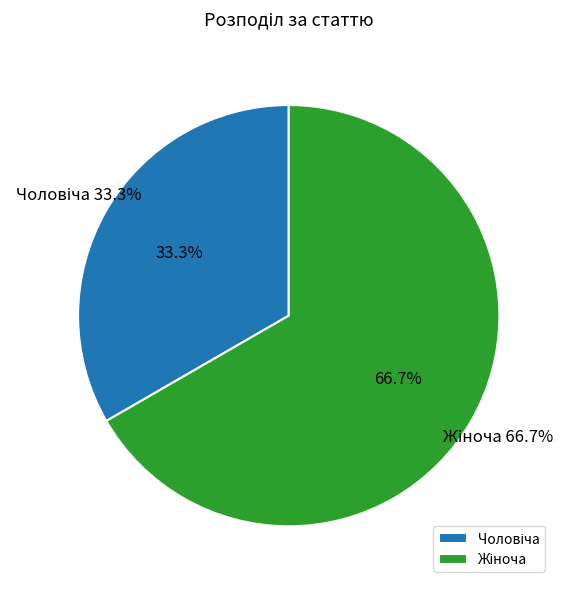

To the nearest percent, what is the difference between the largest and smallest slice percentages?

33%